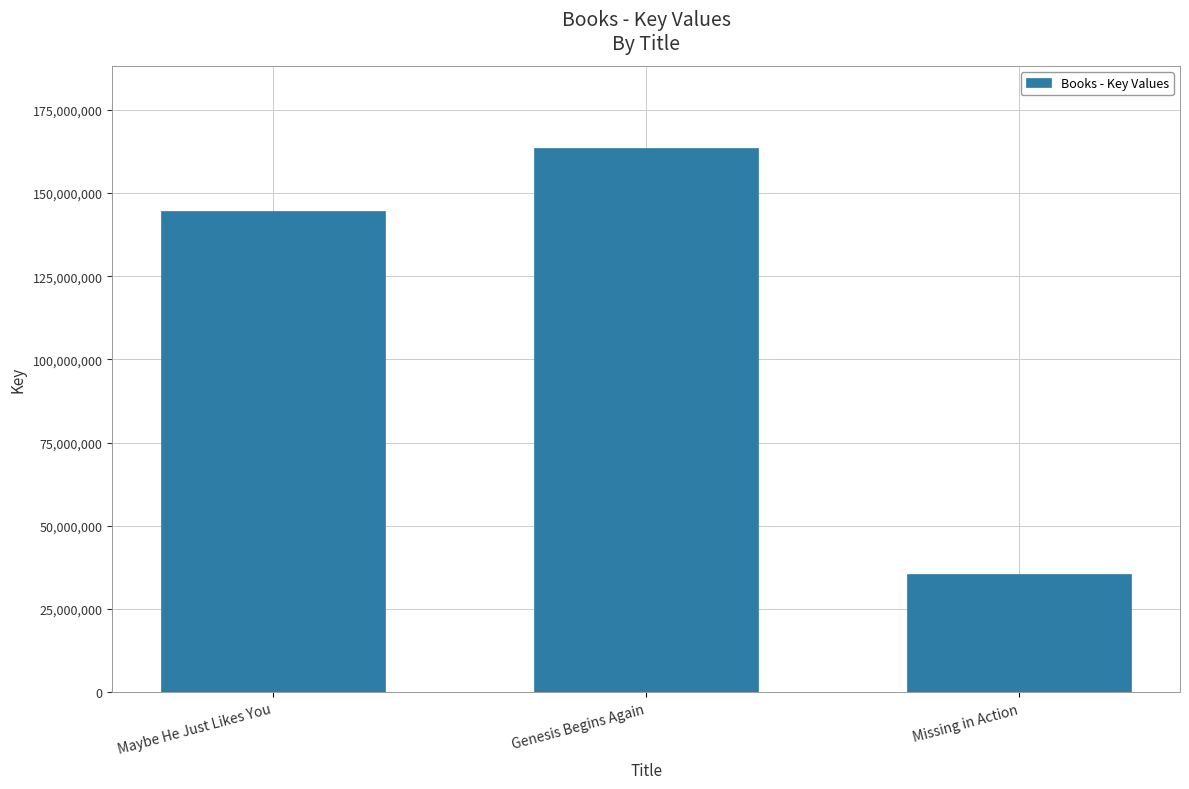

List the labels in order of value, smallest first.

Missing in Action, Maybe He Just Likes You, Genesis Begins Again